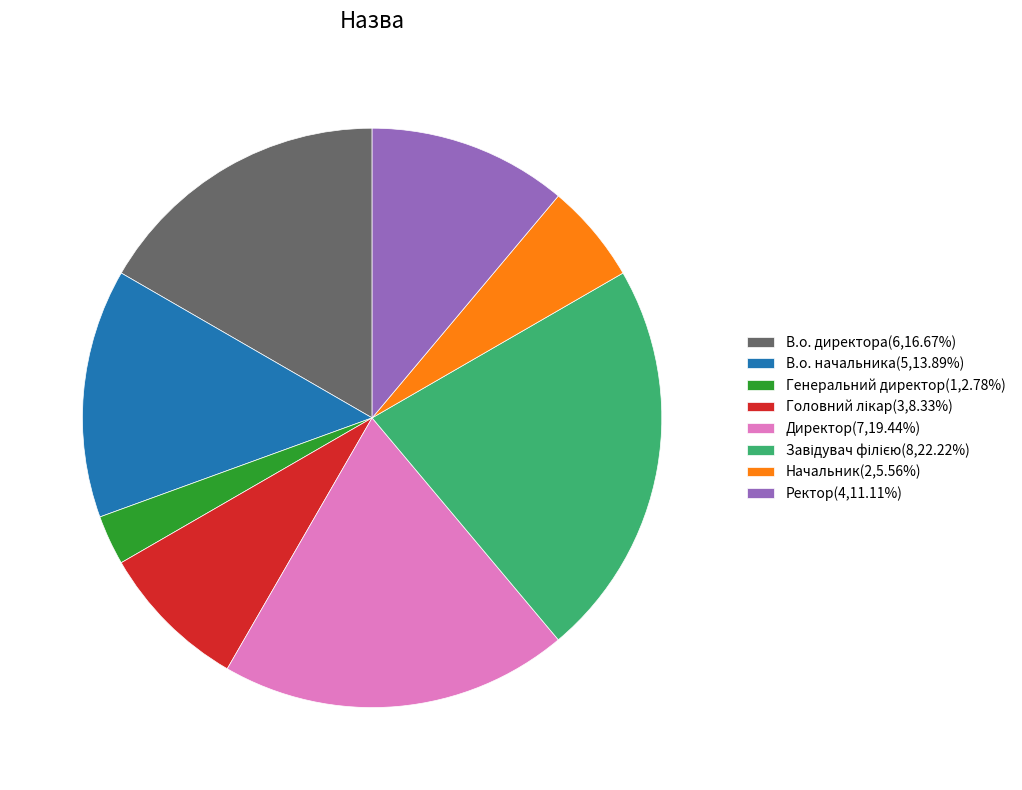

Approximately how many times larger is the value at Директор(7,19.44%) compared to В.о. директора(6,16.67%)?

1.2